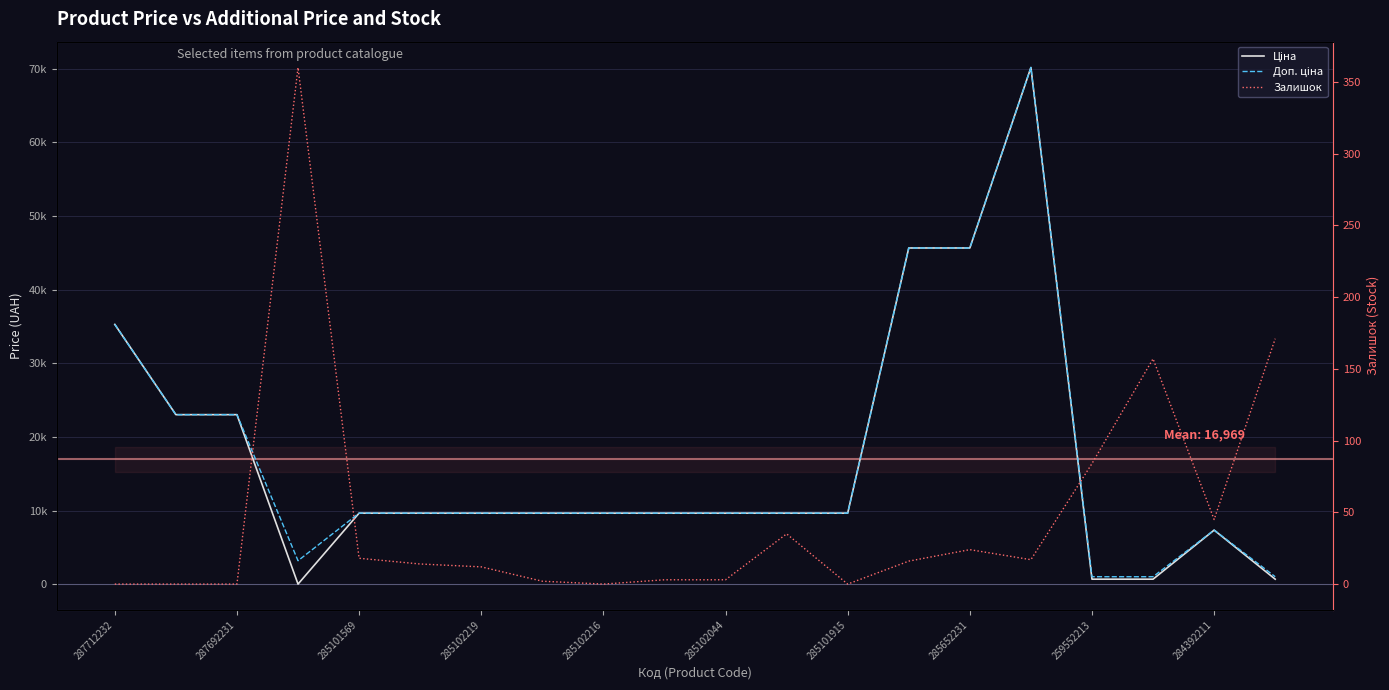

At how many categories does at least one series exceed 41919?

3